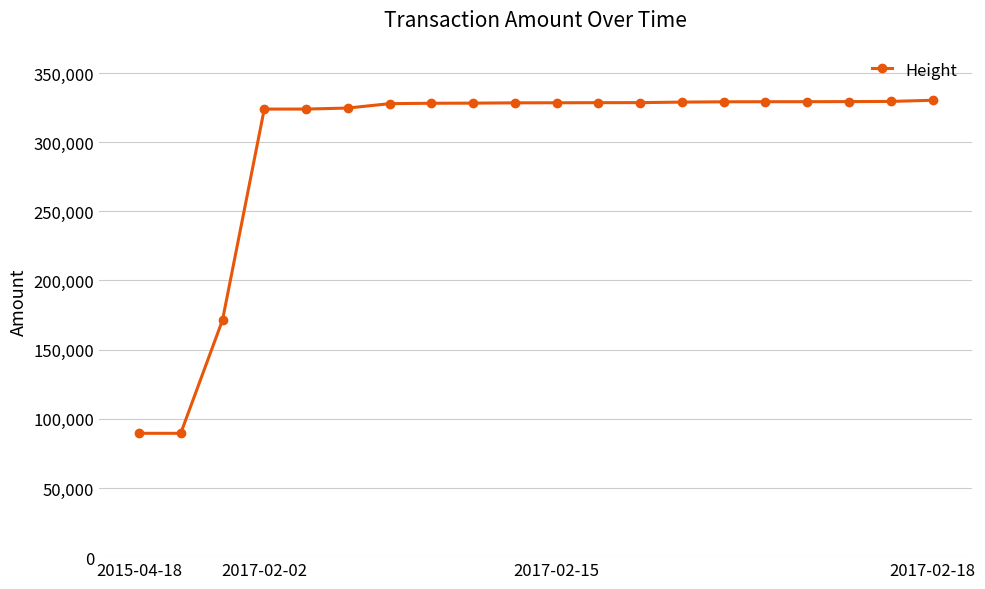

What is the maximum value shown in the chart?

330293